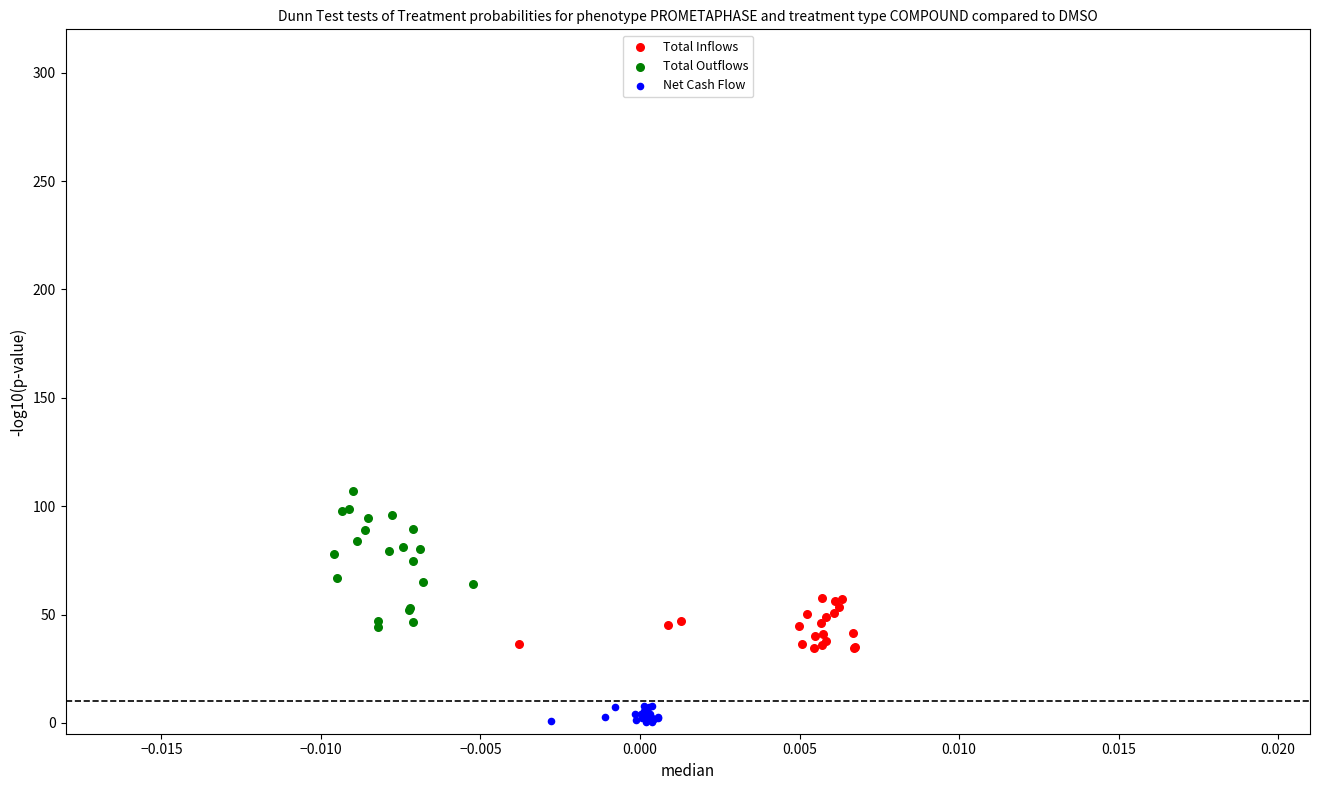

Which series has the largest Y range (max minus min)?

Total Outflows